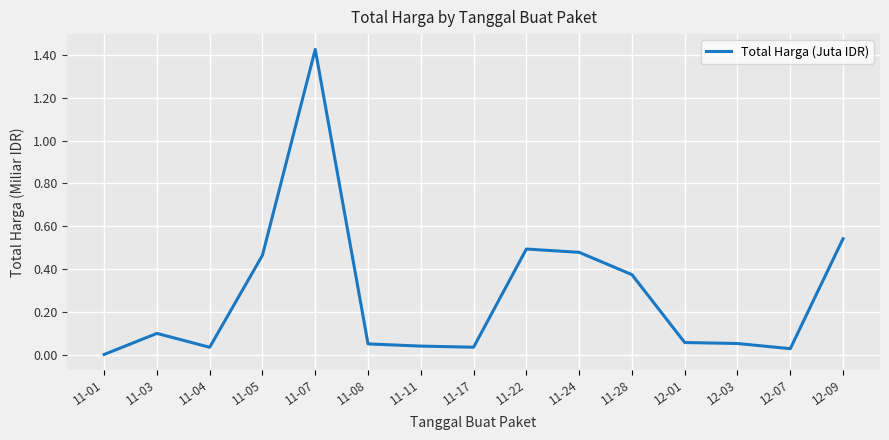

Which has a higher value, 11-17 or 11-03?

11-03